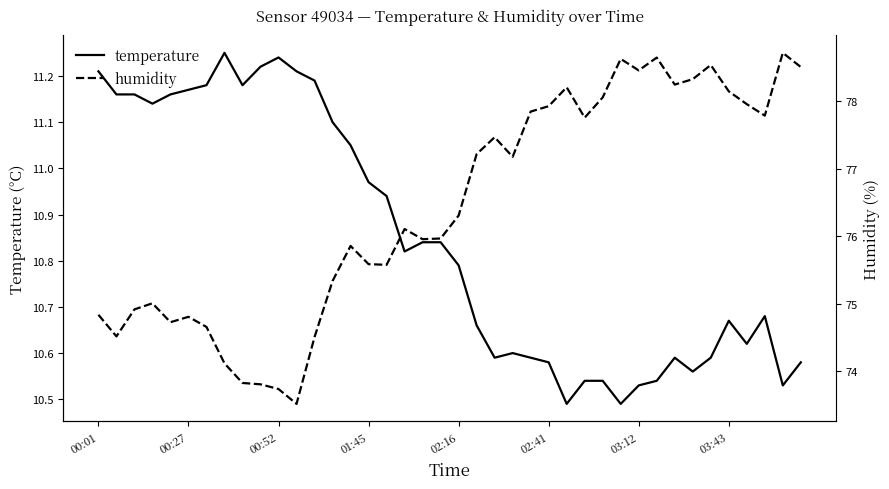

Reading left to right, extract all data points from this chart.

temperature: 11.2	11.2	11.2	11.1	11.2	11.2	11.2	11.2	11.2	11.2	11.2	11.2	11.2	11.1	11.1	11.0	10.9	10.8	10.8	10.8	10.8	10.7	10.6	10.6	10.6	10.6	10.5	10.5	10.5	10.5	10.5	10.5	10.6	10.6	10.6	10.7	10.6	10.7	10.5	10.6
humidity: 74.8	74.5	74.9	75.0	74.7	74.8	74.7	74.1	73.8	73.8	73.7	73.5	74.5	75.3	75.9	75.6	75.6	76.1	76.0	76.0	76.3	77.2	77.5	77.2	77.8	77.9	78.2	77.8	78.1	78.6	78.5	78.7	78.2	78.3	78.5	78.2	78.0	77.8	78.7	78.5